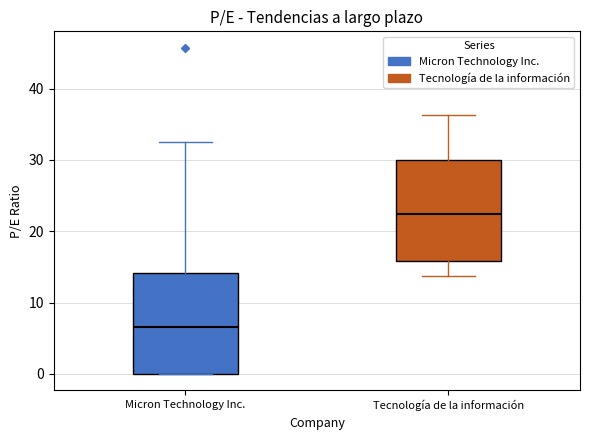

Reading left to right, transcribe this box plot: for each box, give where its median line is, the range the box spans, and where its two whiskers end, as read against the y-axis. The values are not printed on the chart, so give them approximately, as read against the axis.

Micron Technology Inc.: median 7, box 0 to 14, whiskers 0 to 32
Tecnología de la información: median 22, box 16 to 30, whiskers 14 to 36